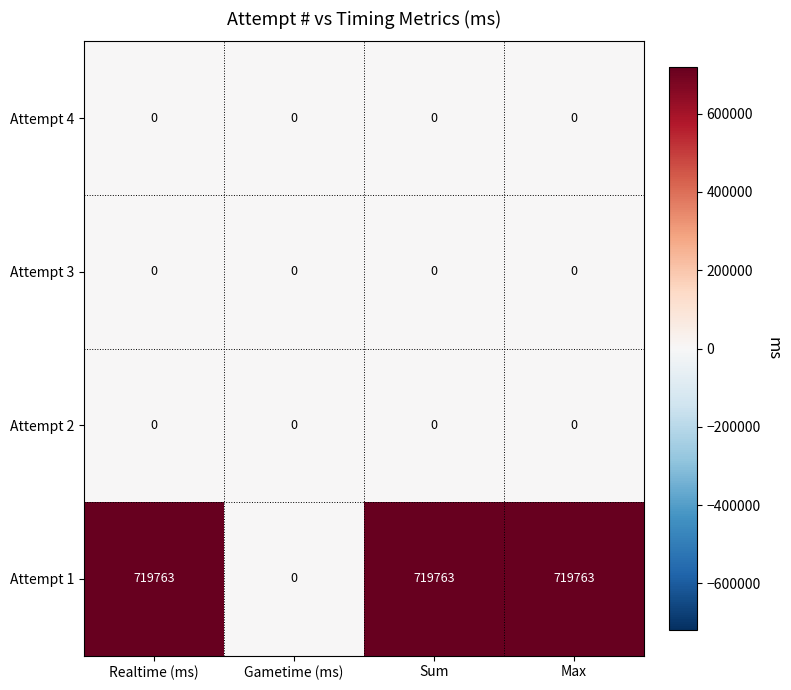

Is it true that Attempt 4 equals 0 at Sum?

True